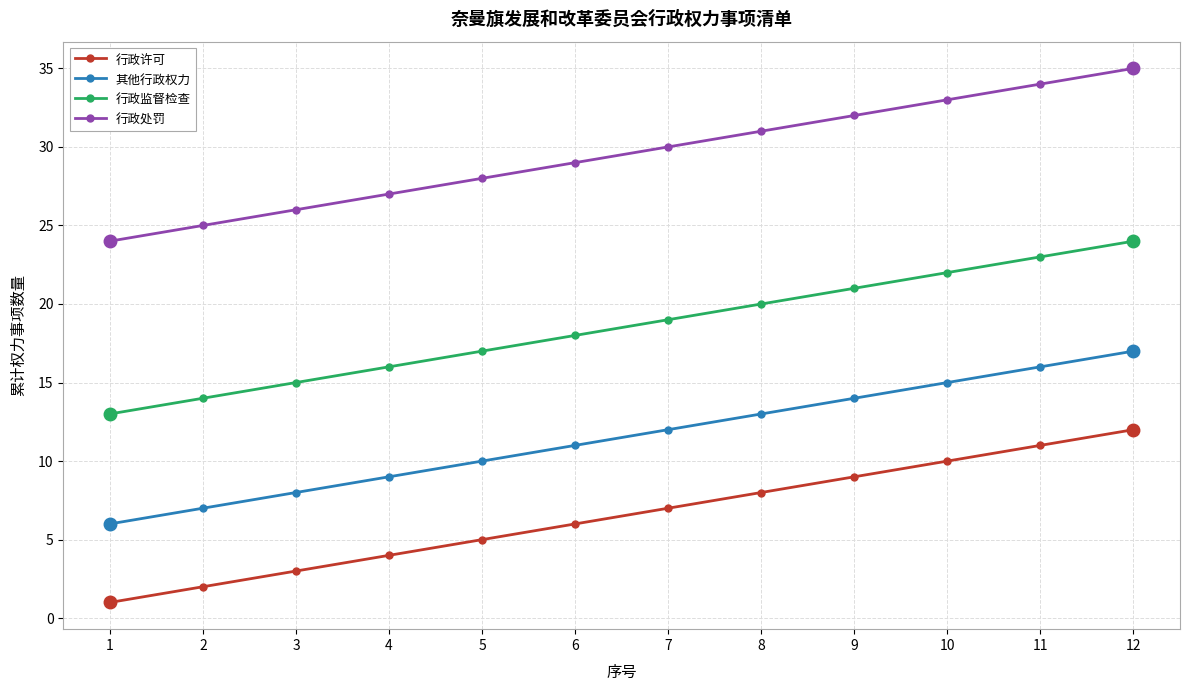

What is the spread (max minus min) of values at 12?

23